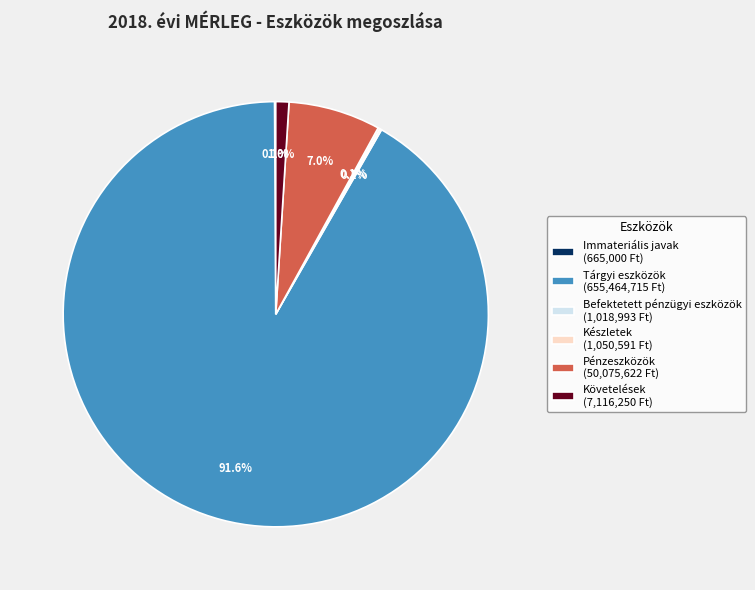

Is the sum of Tárgyi eszközök (655,464,715 Ft) and Pénzeszközök (50,075,622 Ft) greater than half?

Yes